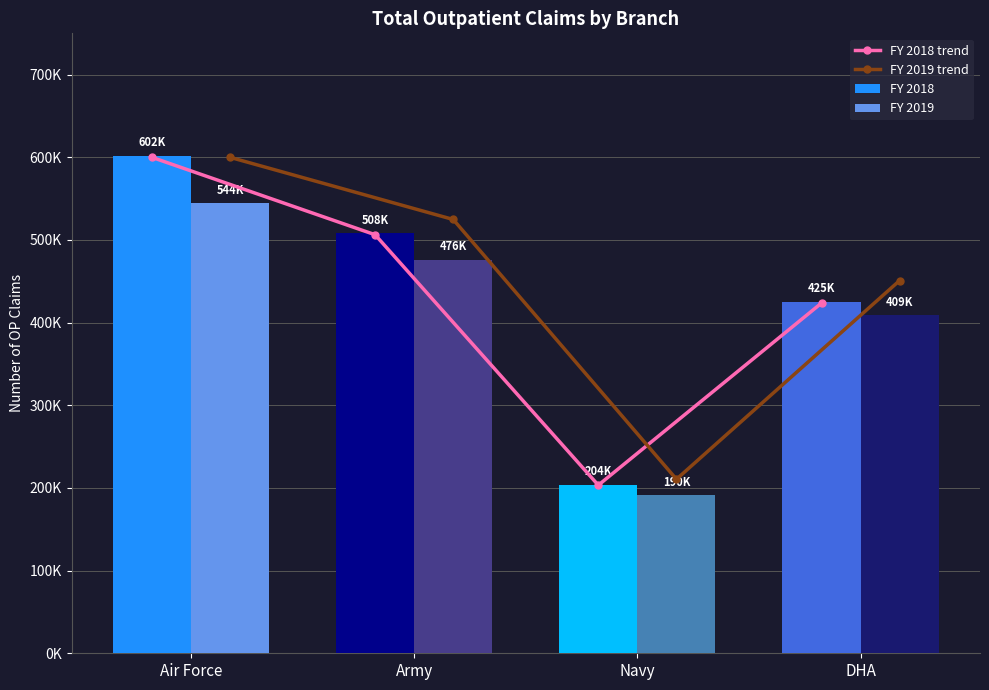

Does the chart contain any negative values?

No